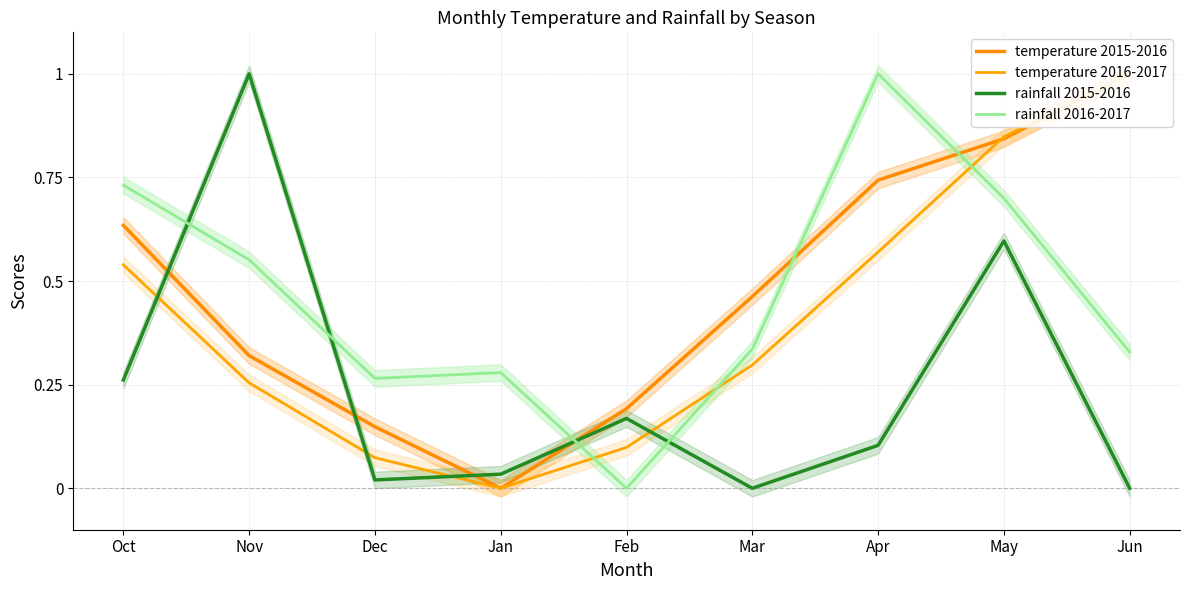

Which series has the widest spread of values?

temperature 2015-2016